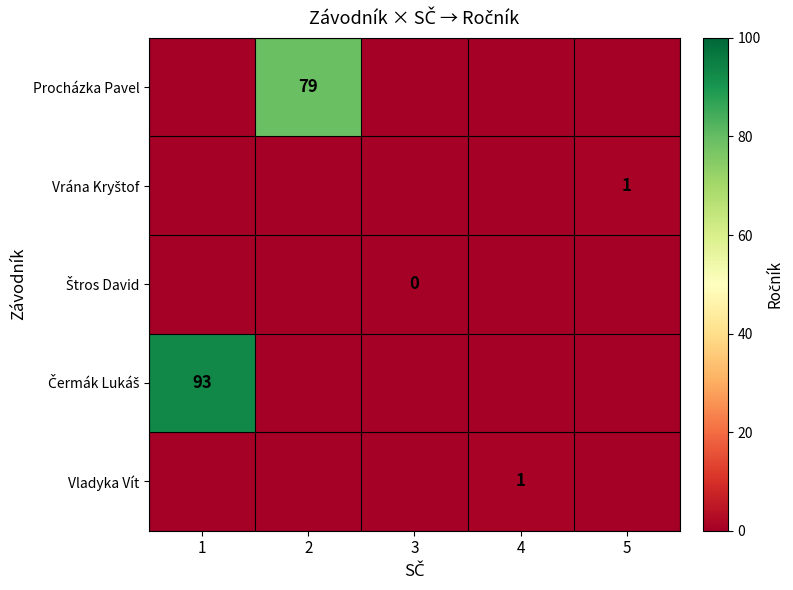

List the series in order of their peak value, highest first.

Čermák Lukáš, Procházka Pavel, Vrána Kryštof, Vladyka Vít, Štros David